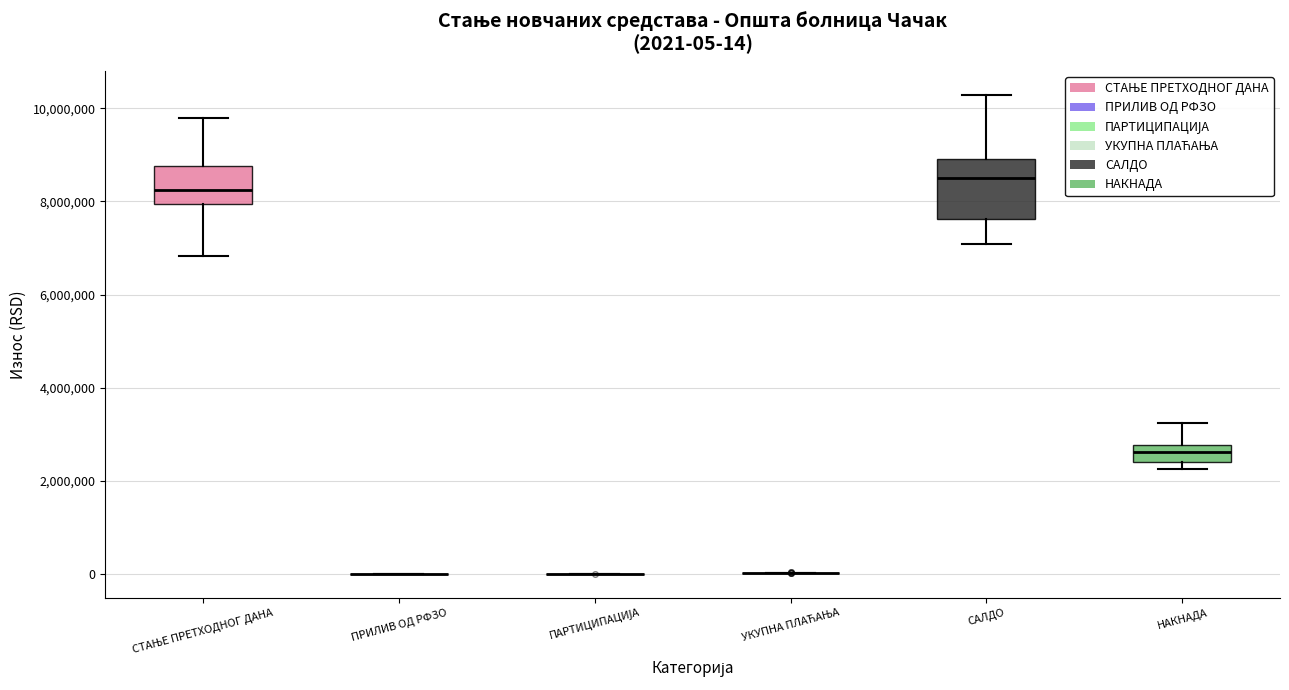

Comparing the boxes themselves (not the whiskers), which one is the tallest?

САЛДО